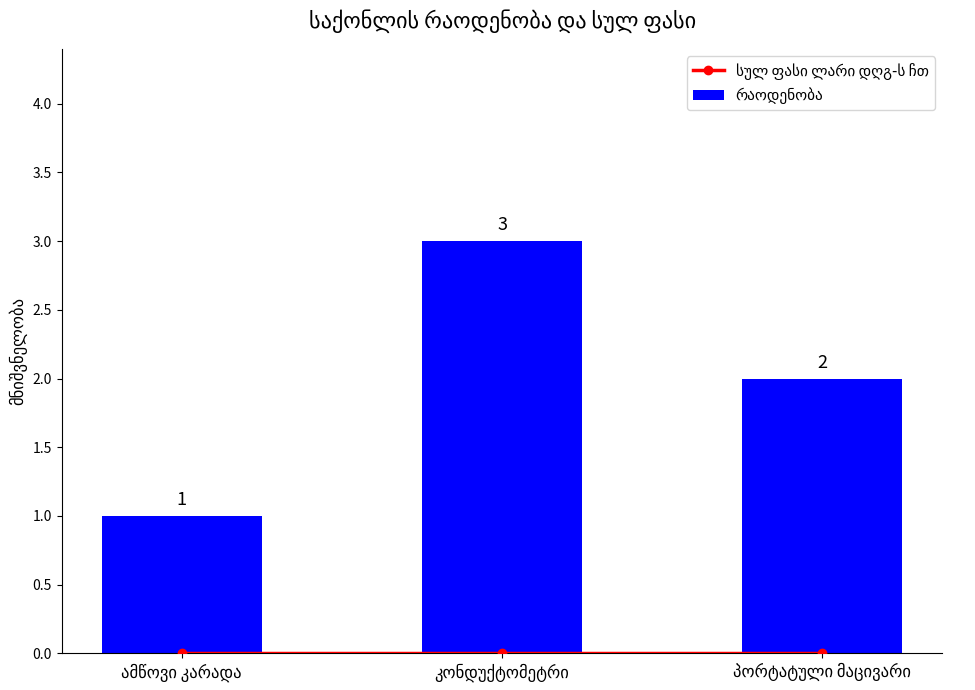

What is the average value of the რაოდენობა series?

2